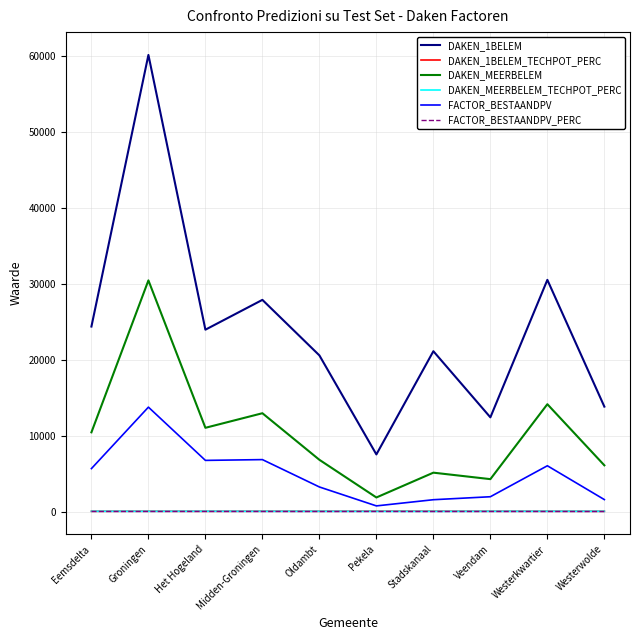

True or false: DAKEN_MEERBELEM and FACTOR_BESTAANDPV_PERC intersect in this chart.

False